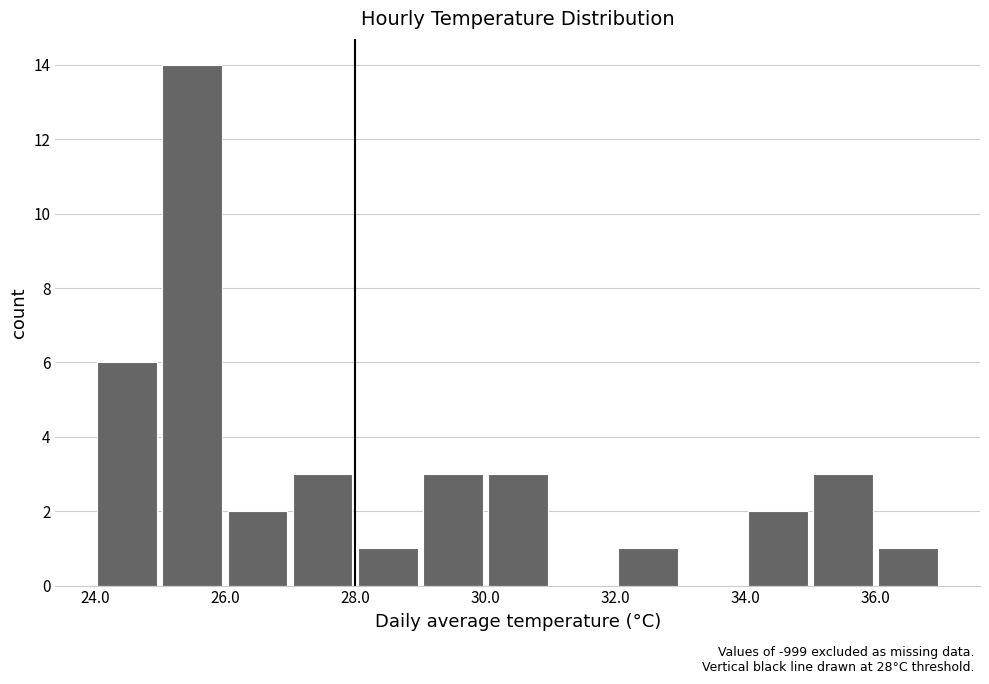

What is the sum of all values?

39